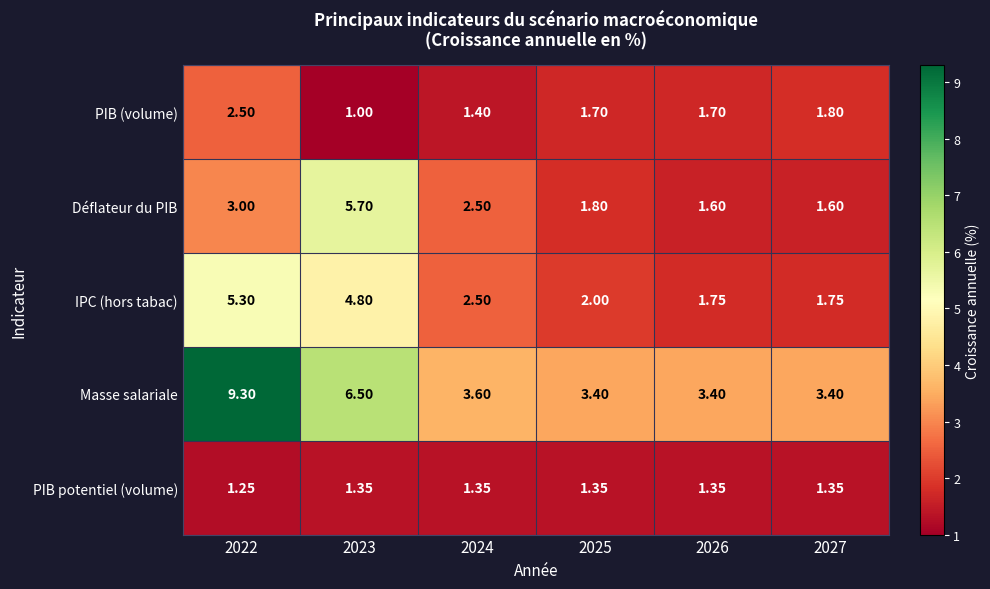

Which series changed the most between 2023 and 2027?

Déflateur du PIB